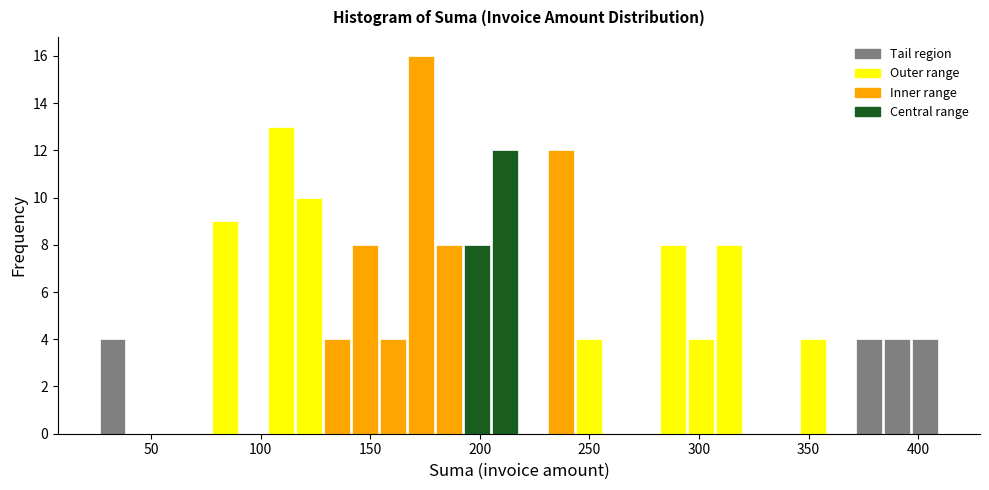

Read against the x-axis, roughly where is the centre of the tallest bar?

175